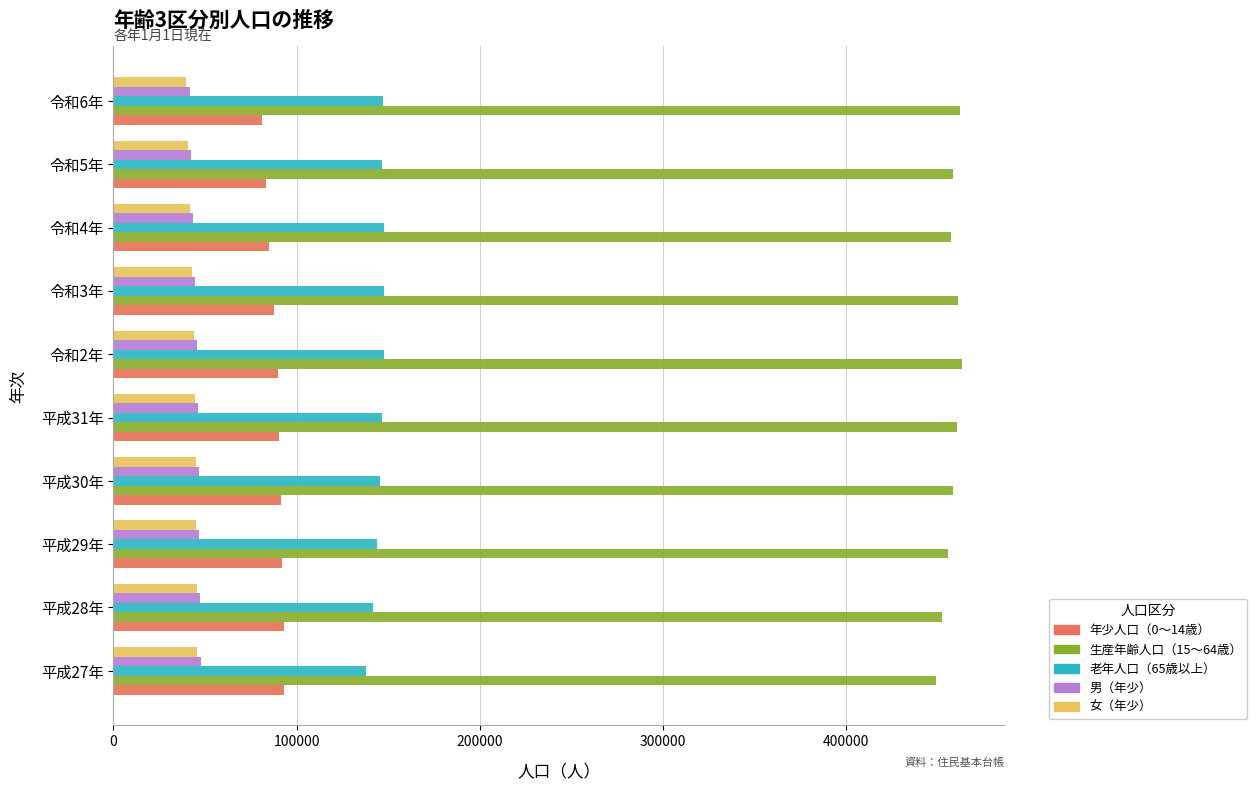

What is the spread (max minus min) of values at 令和3年?

418003